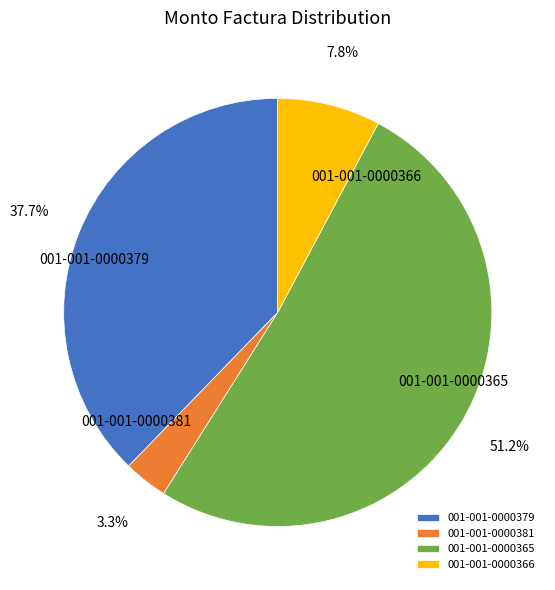

How many segments does this pie chart have?

4